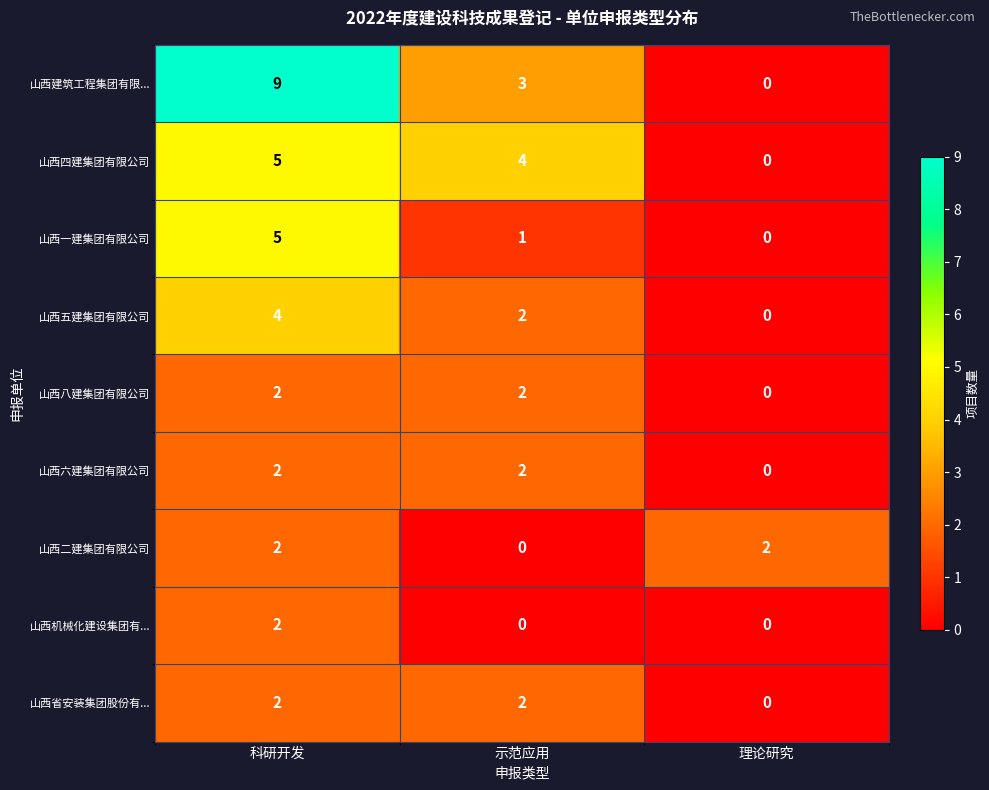

Between 科研开发 and 理论研究, which series saw the biggest shift?

山西建筑工程集团有限...